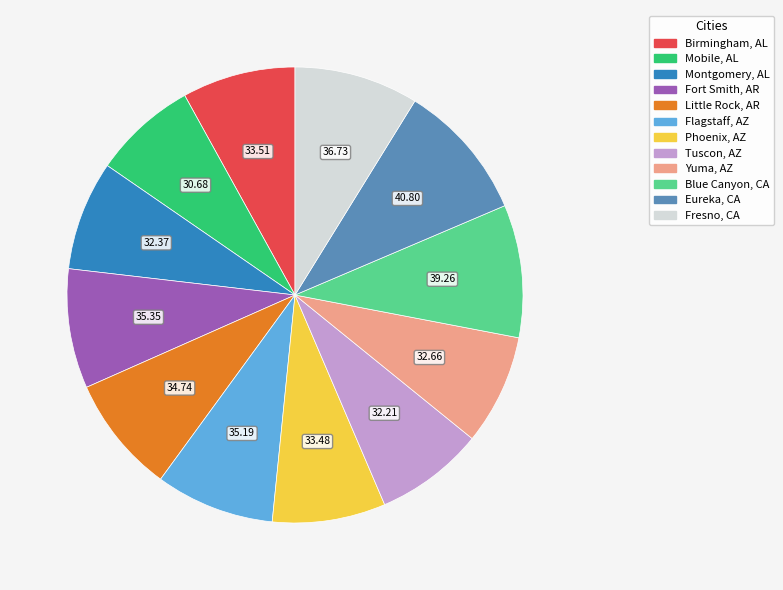

Do Fresno, CA and Montgomery, AL together represent more than half of the pie?

No